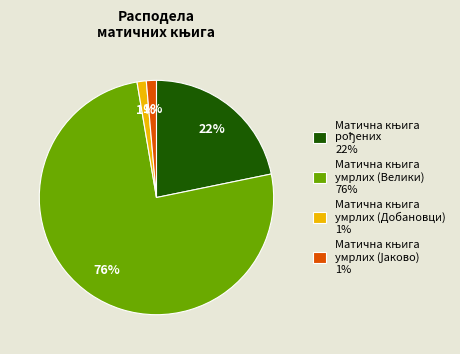

Does any single category account for the majority?

Yes